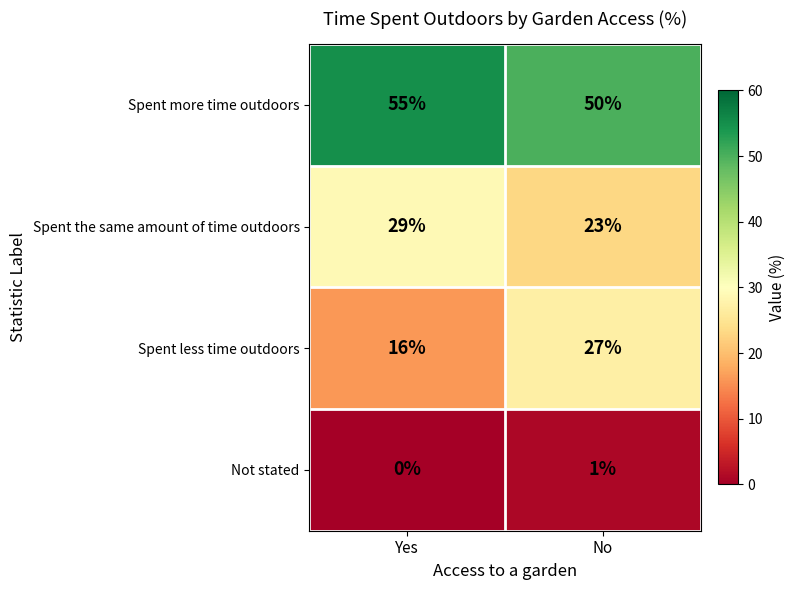

Which series has the widest spread of values?

Spent less time outdoors